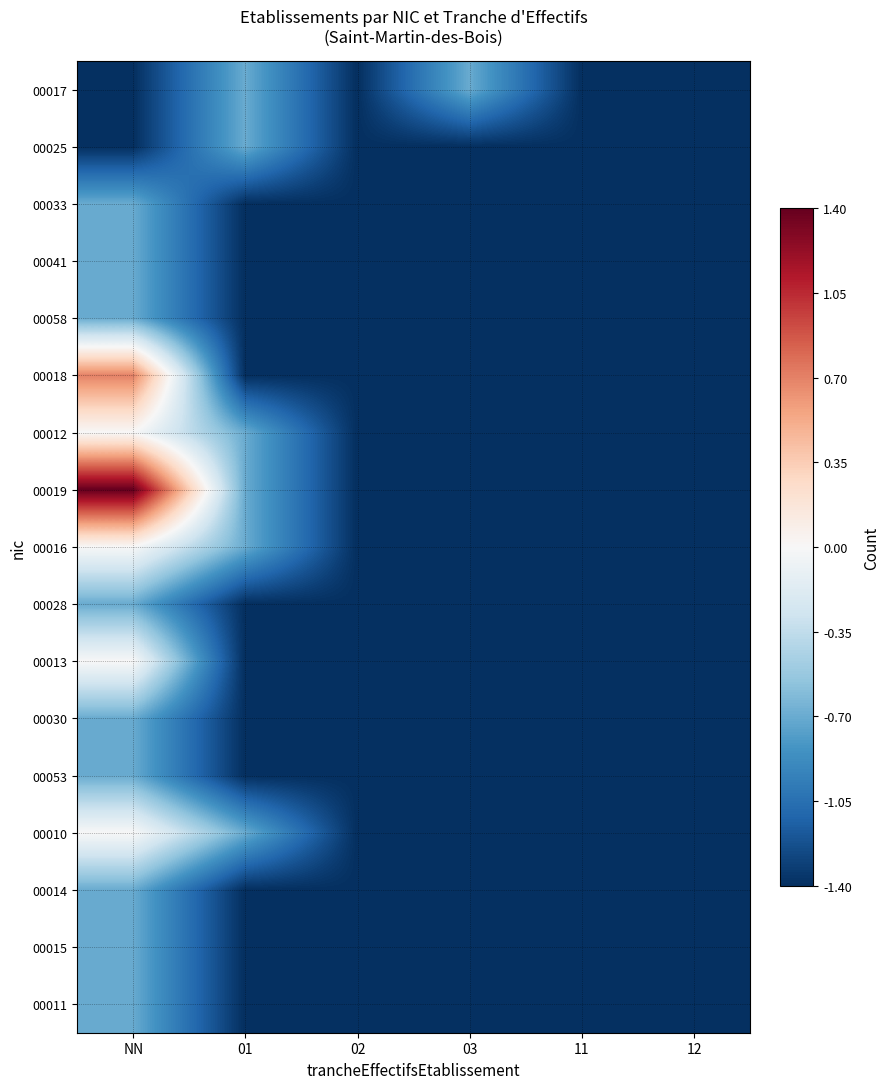

What is the difference between the highest and lowest values at NN?

2.8